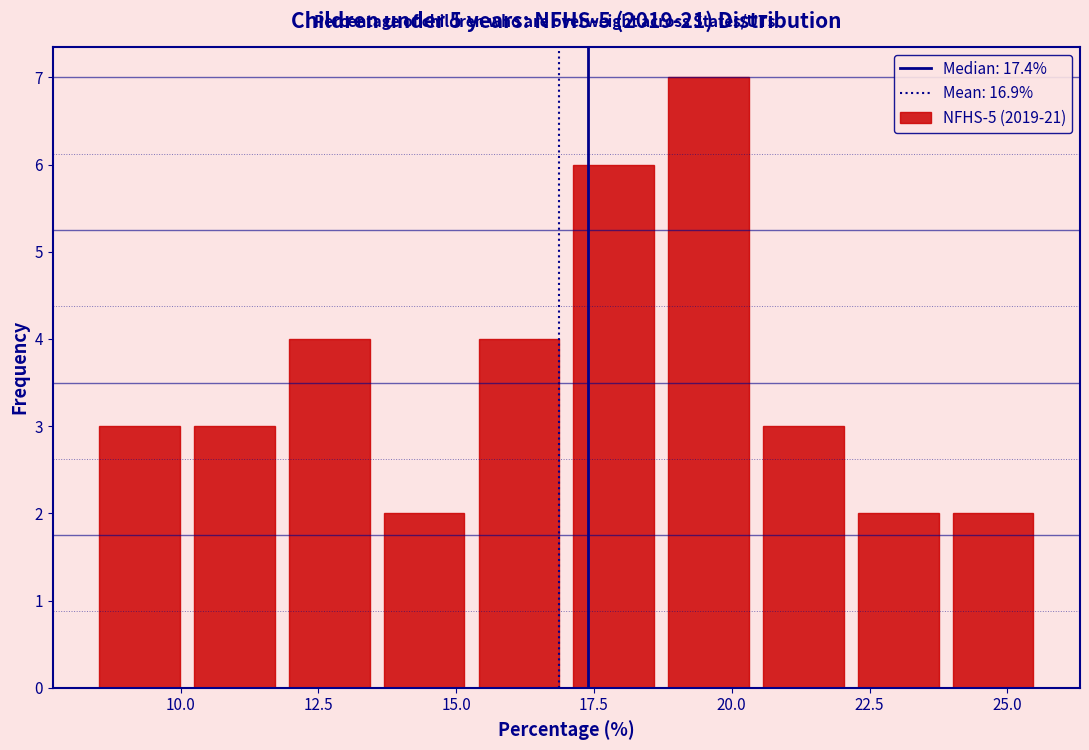

Read against the x-axis, roughly where is the centre of the tallest bar?

19.5